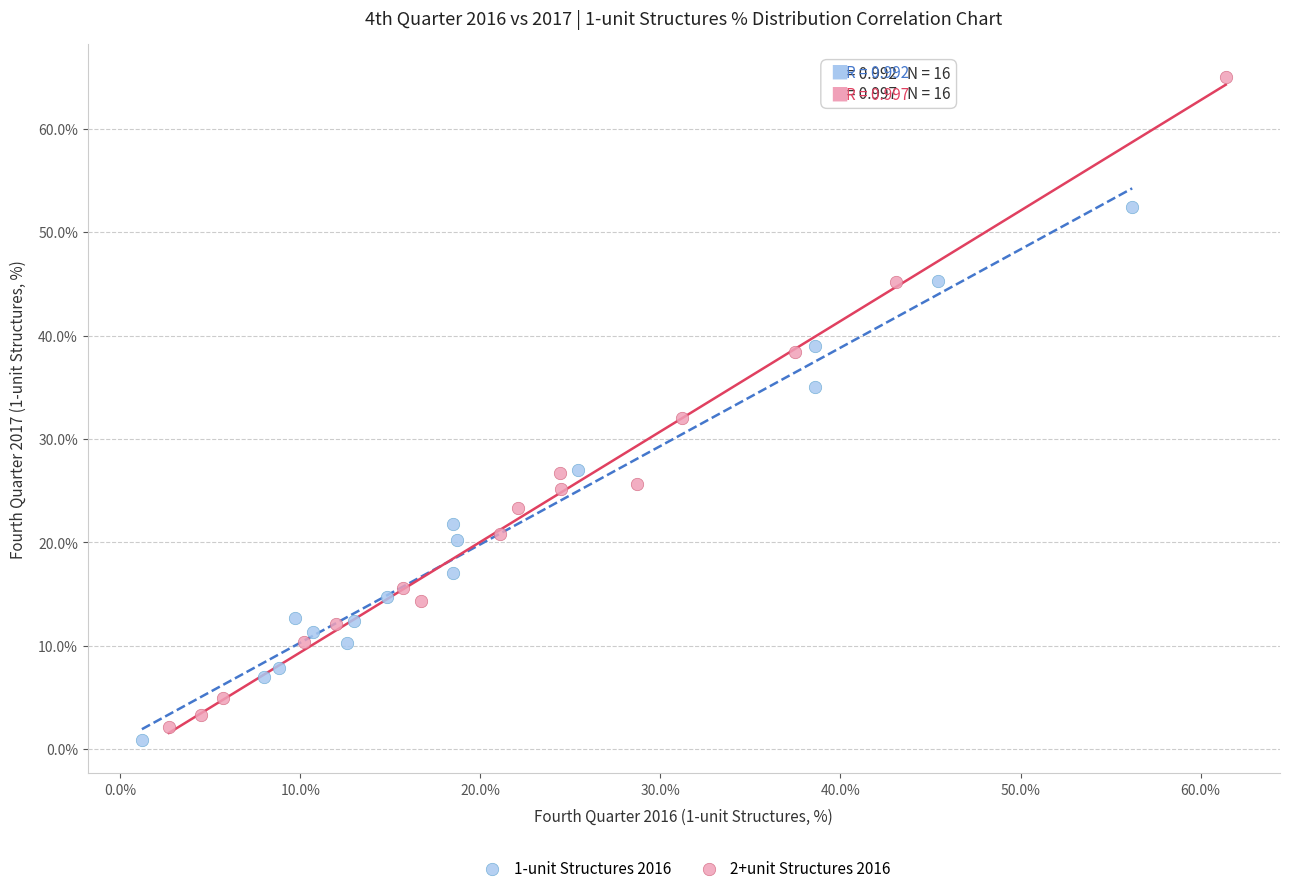

Which series reaches the maximum Y coordinate?

2+unit Structures 2016